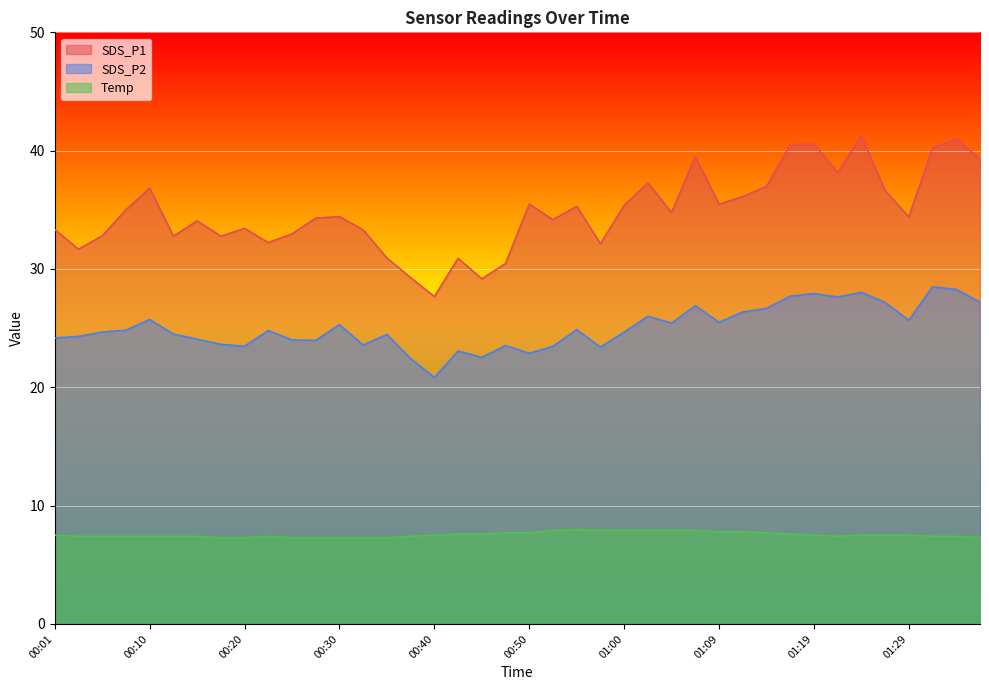

Count the number of data series in this chart.

3